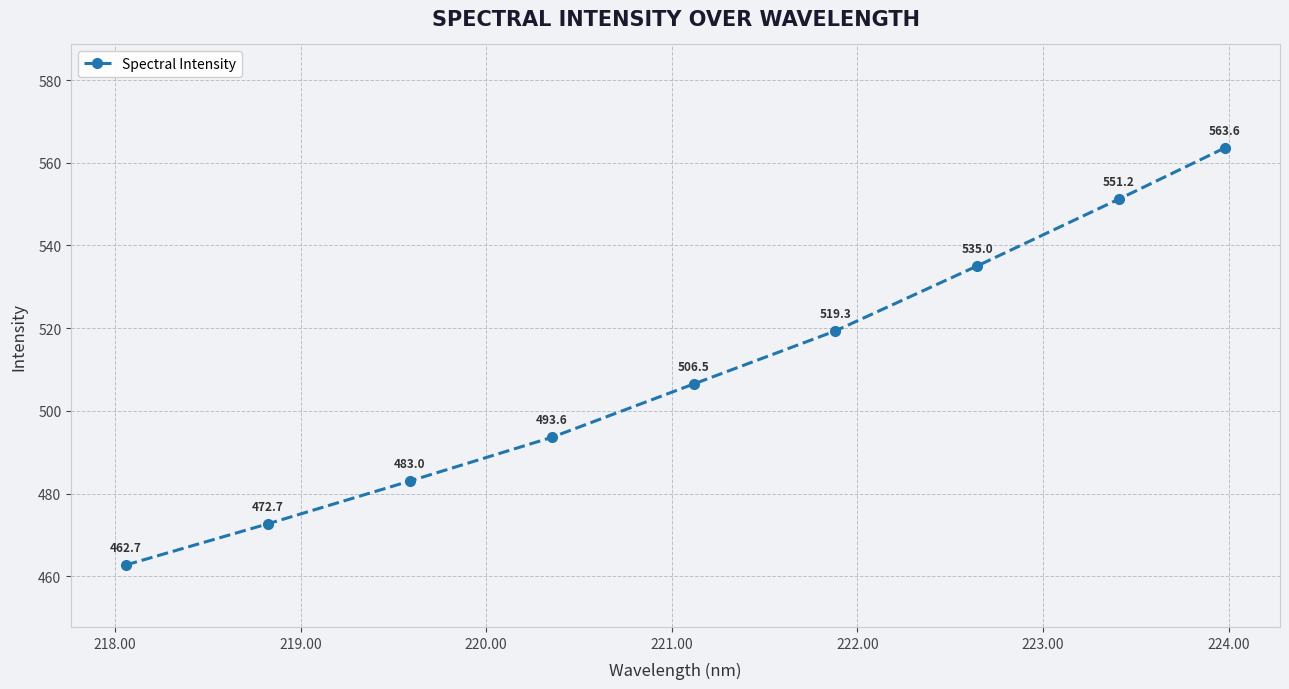

What is the value of the 4th point from the left?

493.6